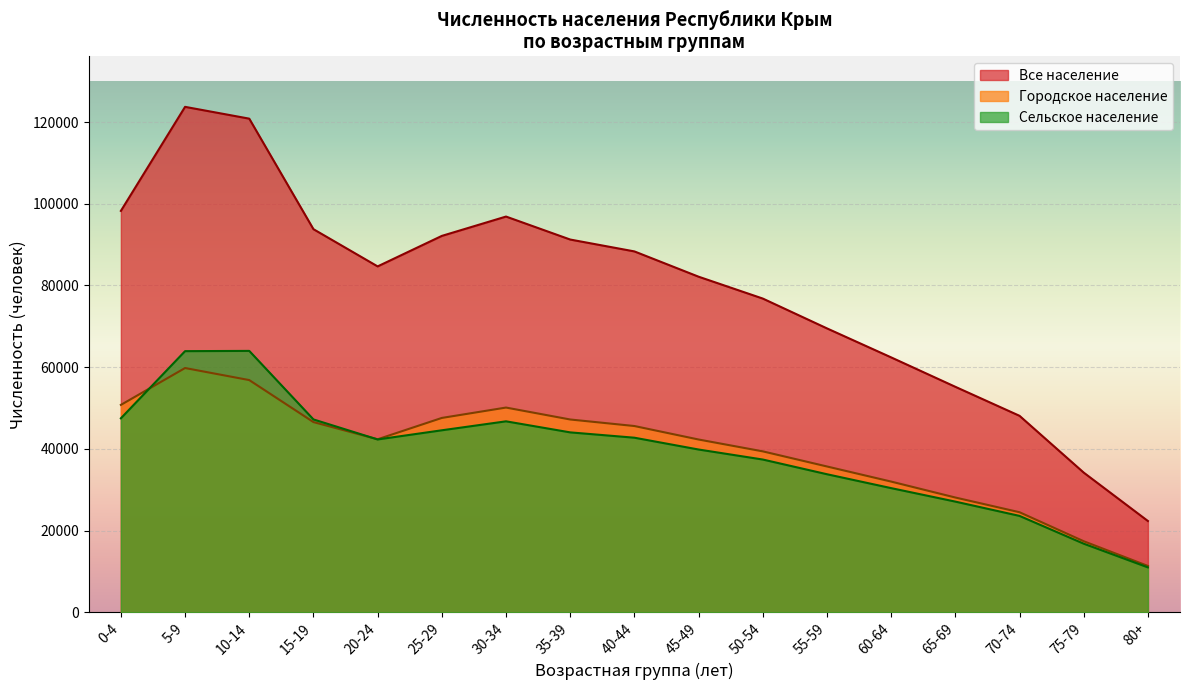

Rank the series by their maximum value, from lowest to highest.

Городское население, Сельское население, Все население